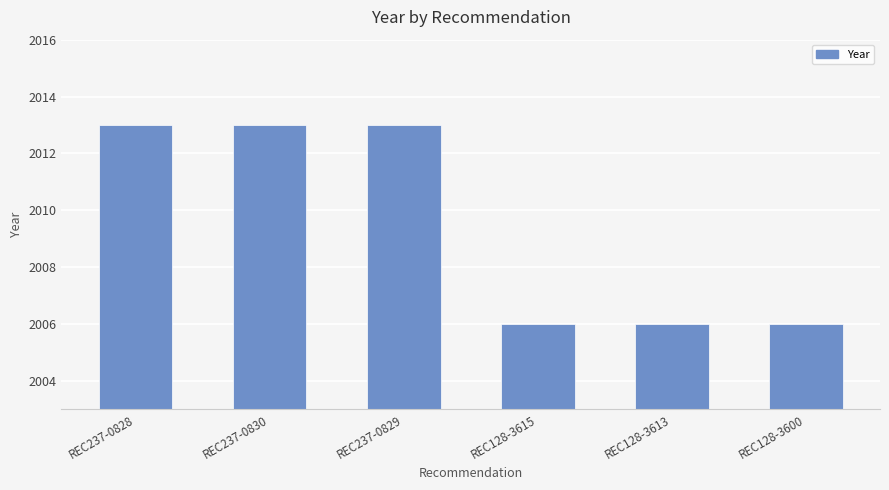

Reading left to right, what are all the values shown in this chart?

2013	2013	2013	2006	2006	2006